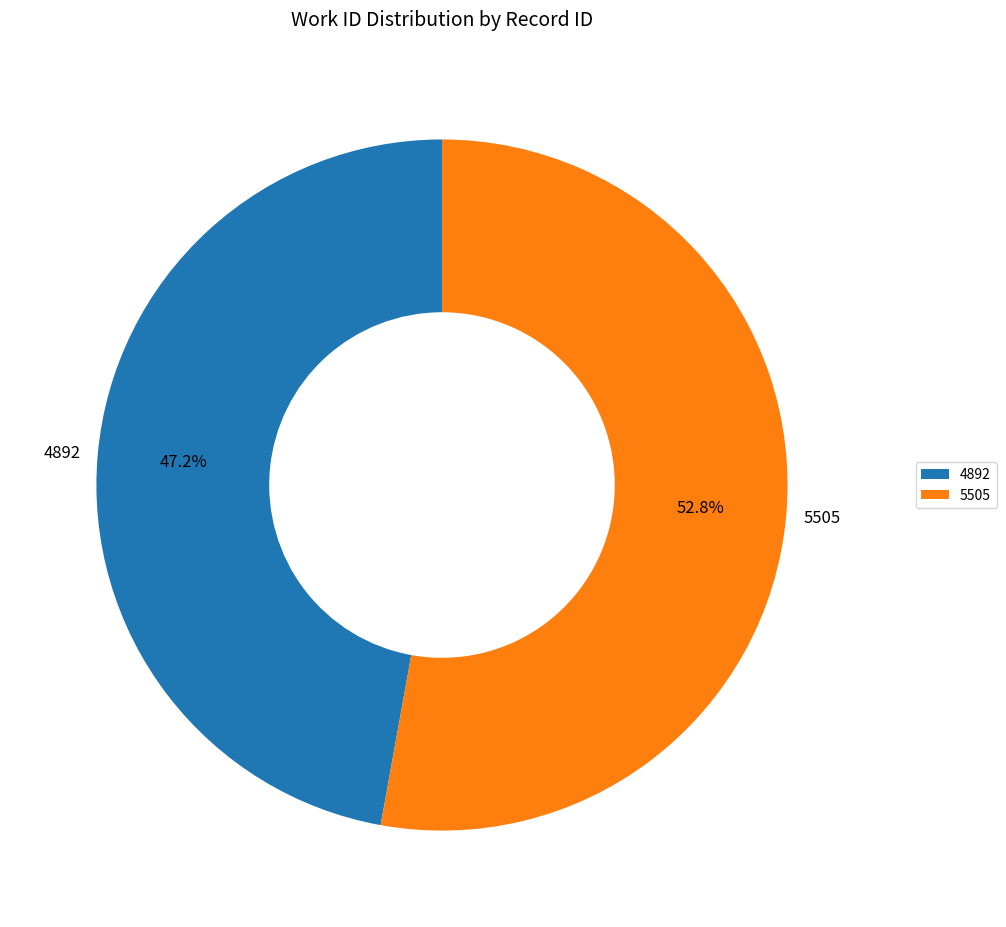

To the nearest percent, what is the combined percentage of 5505 and 4892?

100%